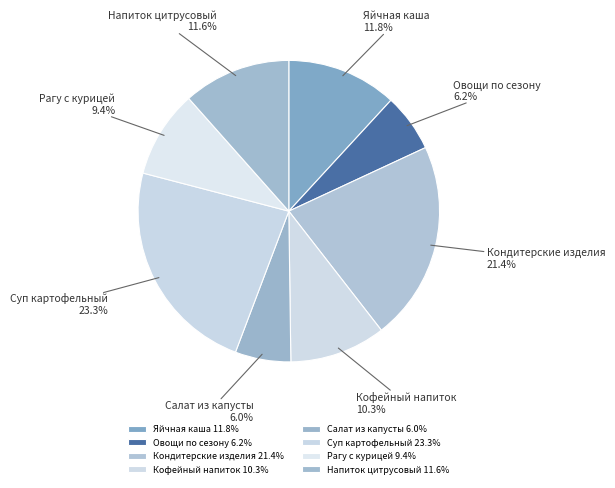

Is the sum of Рагу с курицей and Кофейный напиток greater than half?

No